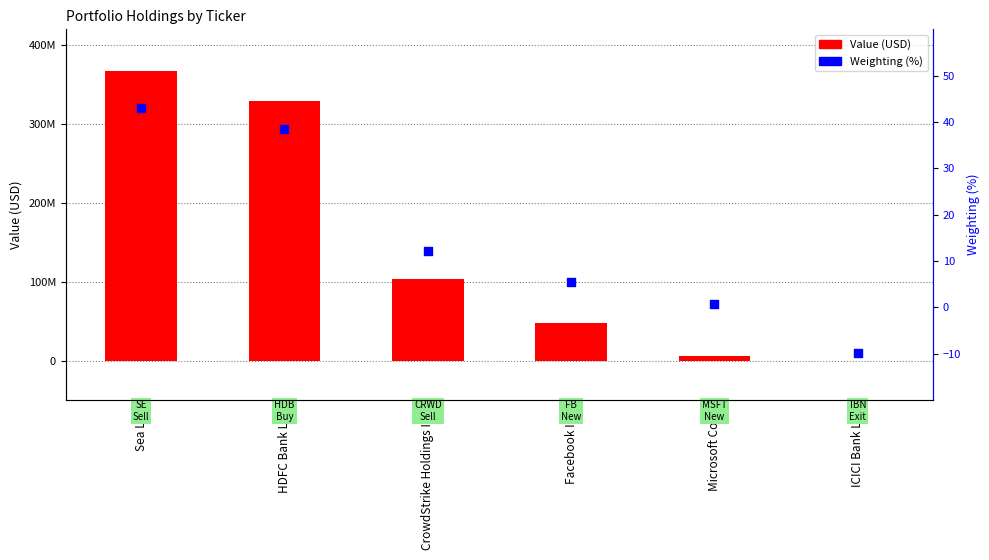

Is the value of Weighting (%) at Microsoft Corp greater than the value of Value at CrowdStrike Holdings Inc?

No